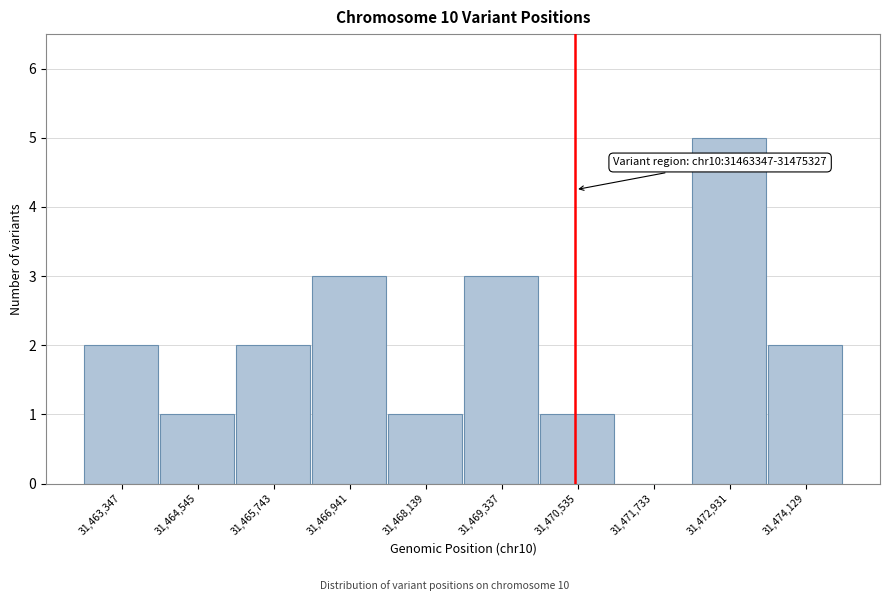

Reading left to right, list all the values displayed in this chart.

31,463,347=2	31,464,545=1	31,465,743=2	31,466,941=3	31,468,139=1	31,469,337=3	31,470,535=1	31,471,733=0	31,472,931=5	31,474,129=2